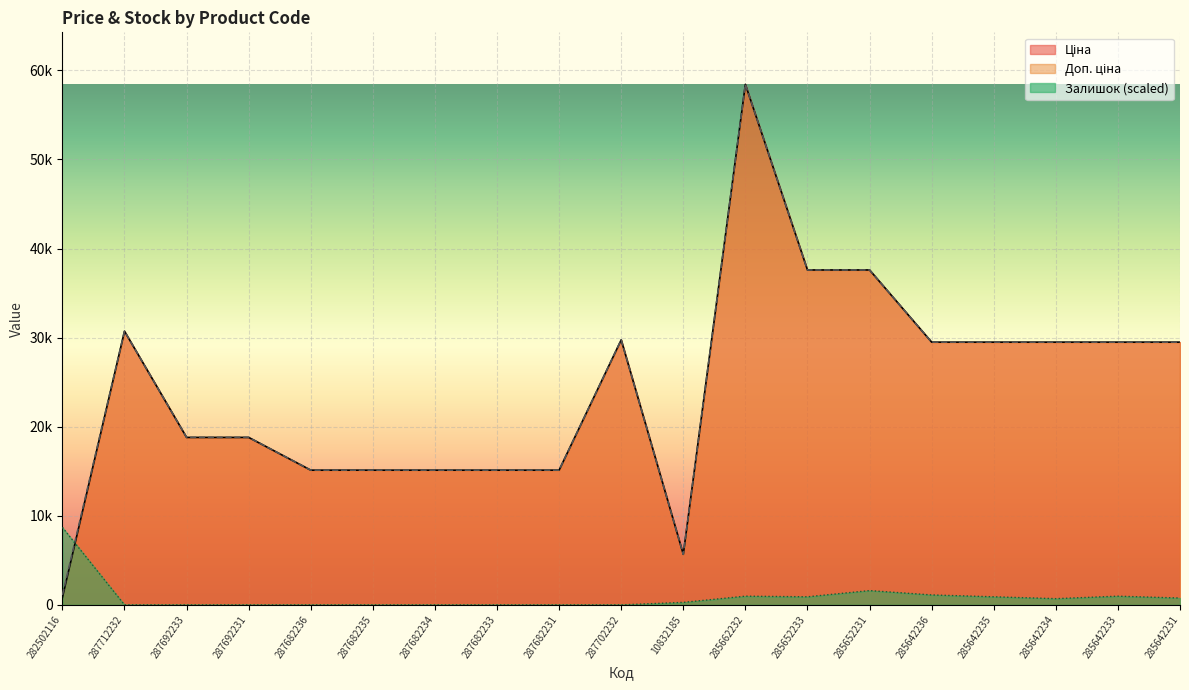

Which label corresponds to the smallest value in the chart?

287712232